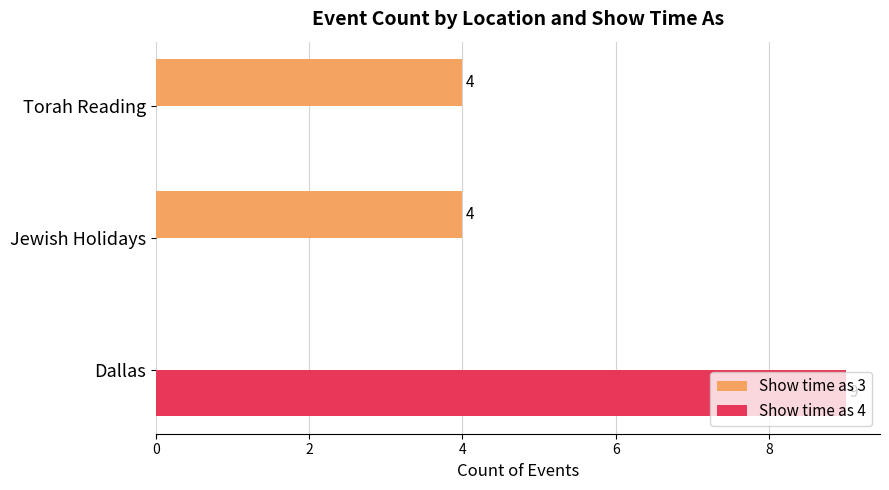

What is the greatest value displayed?

9